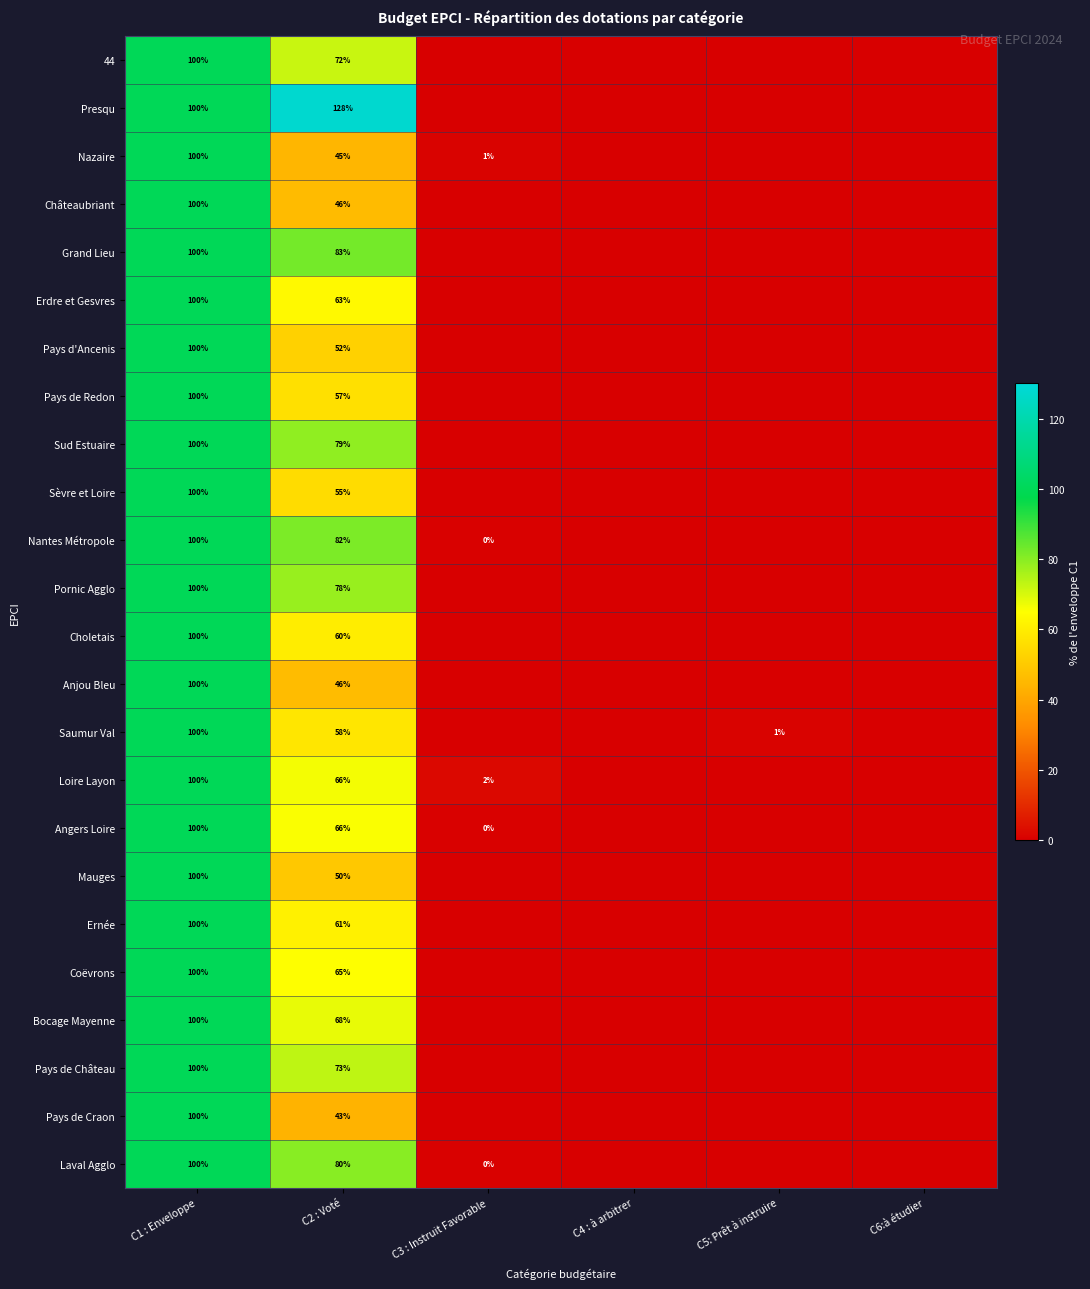

Is it true that Saumur Val equals 156 at C1 : Enveloppe?

False